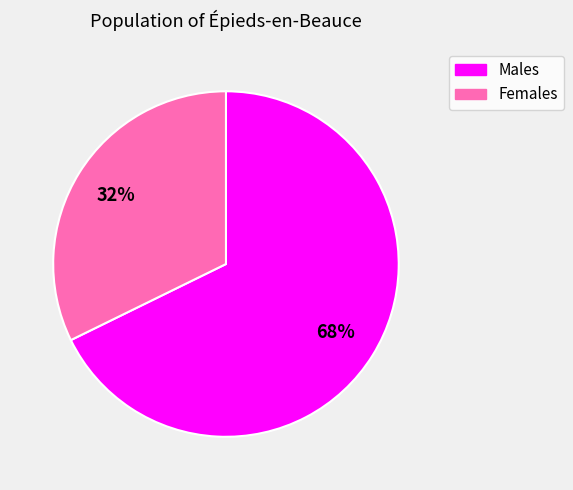

To the nearest percent, what is the average slice percentage?

50%